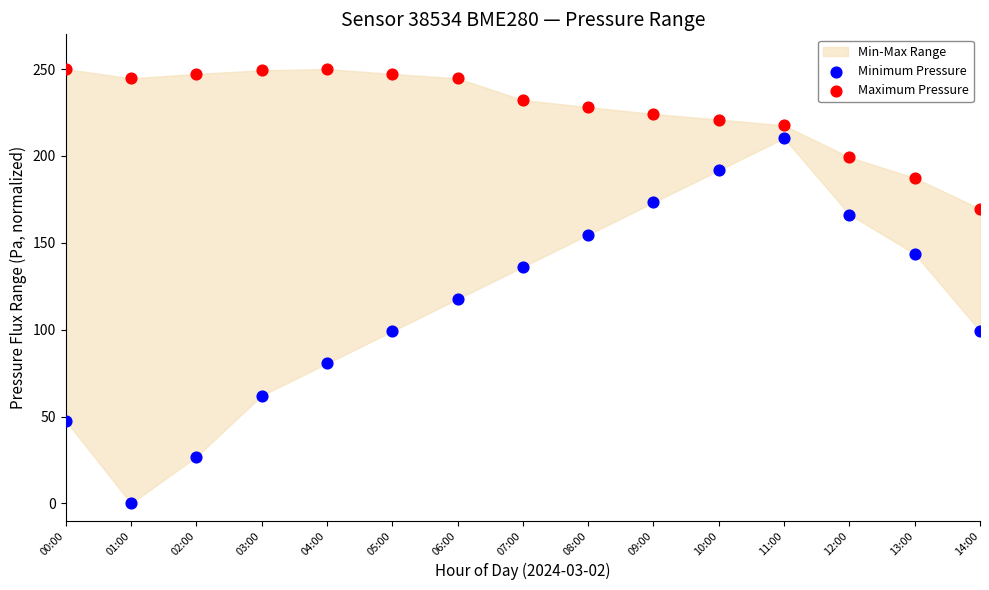

Which series contains the highest Y value?

Maximum Pressure